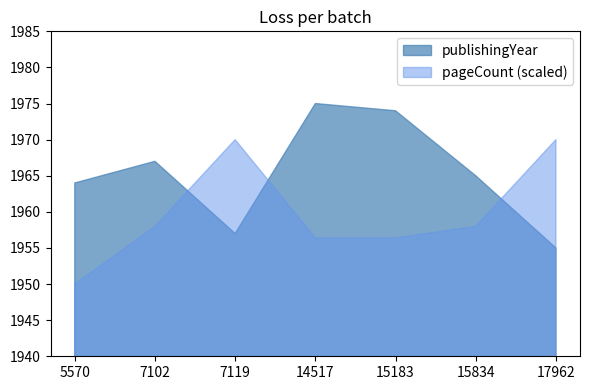

Count the number of categories in the chart.

7